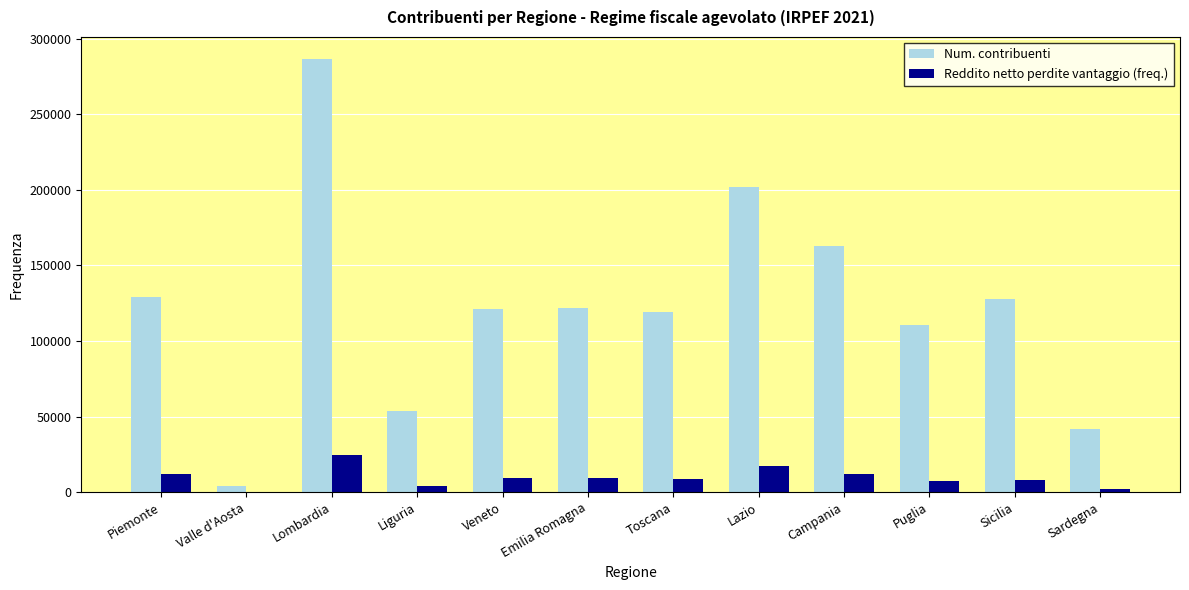

Is it true that Num. contribuenti equals 290797 at Campania?

False